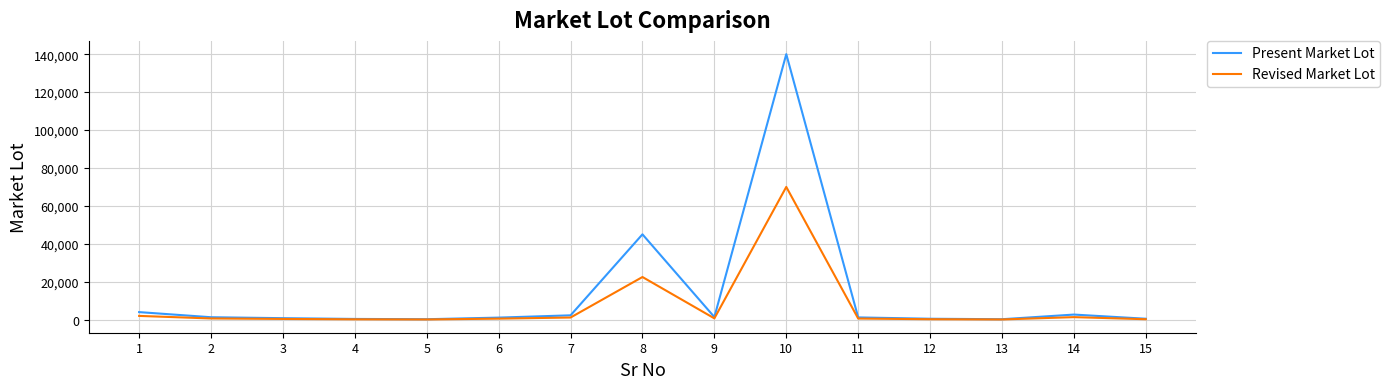

What is the difference between the maximum and minimum values in the Revised Market Lot series?

69875